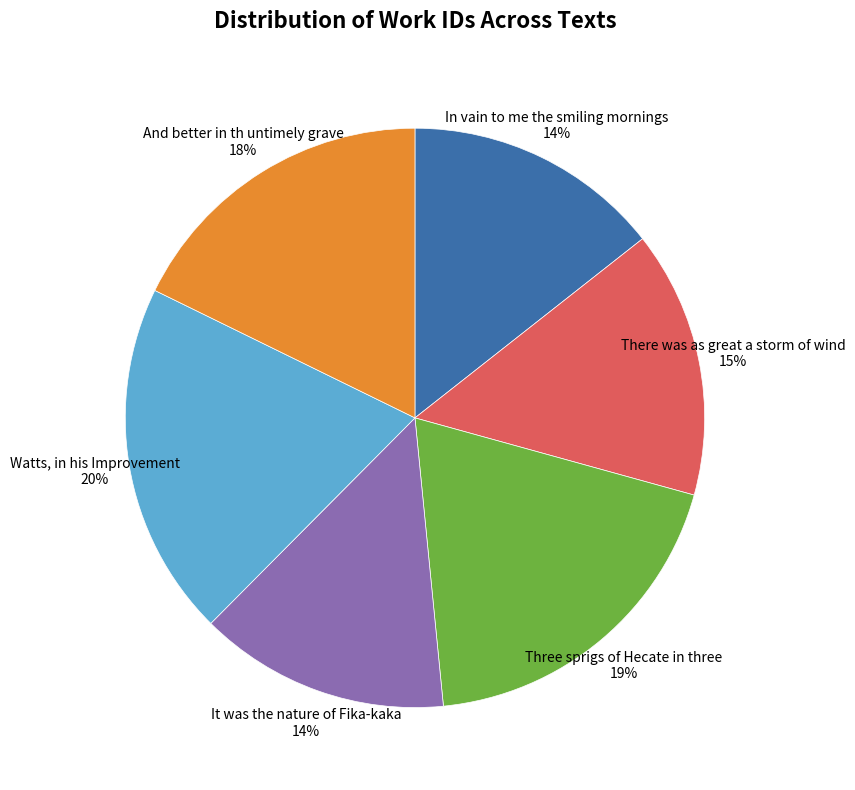

To the nearest percent, what is the average slice percentage?

17%